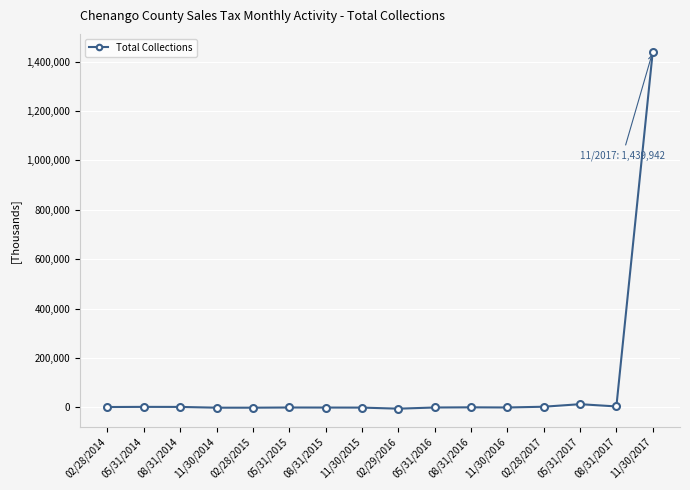

True or false: there are more than 0 points higher than both neighbors.

True